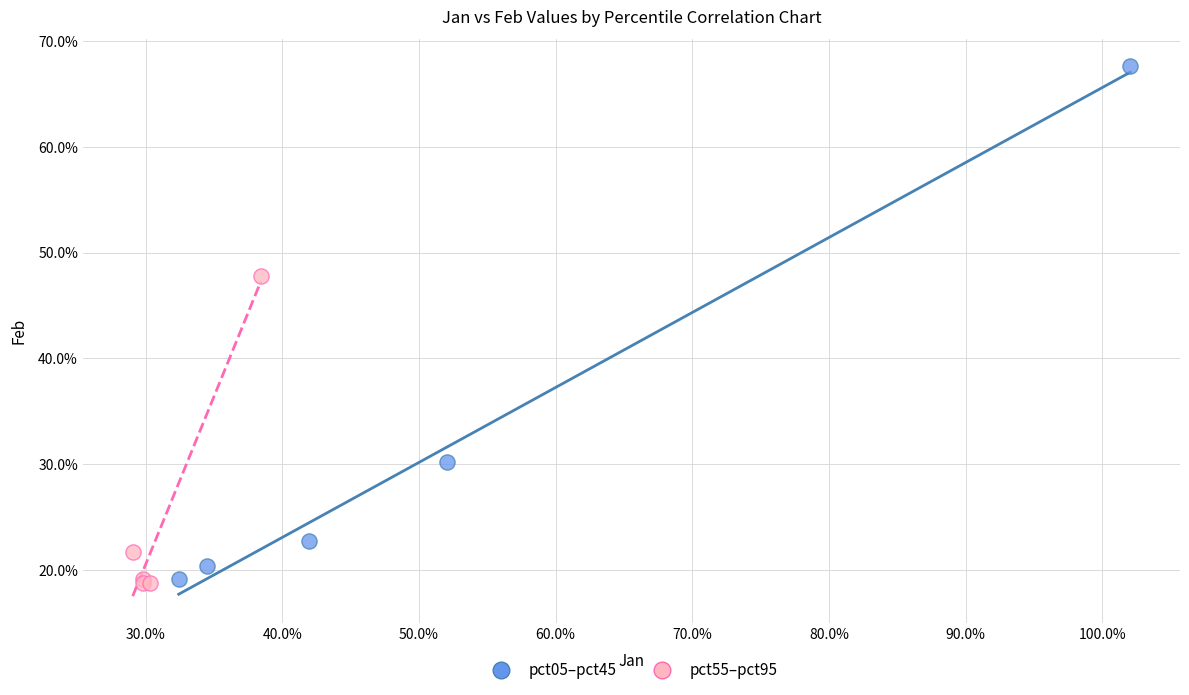

Which series contains the highest Y value?

pct05–pct45